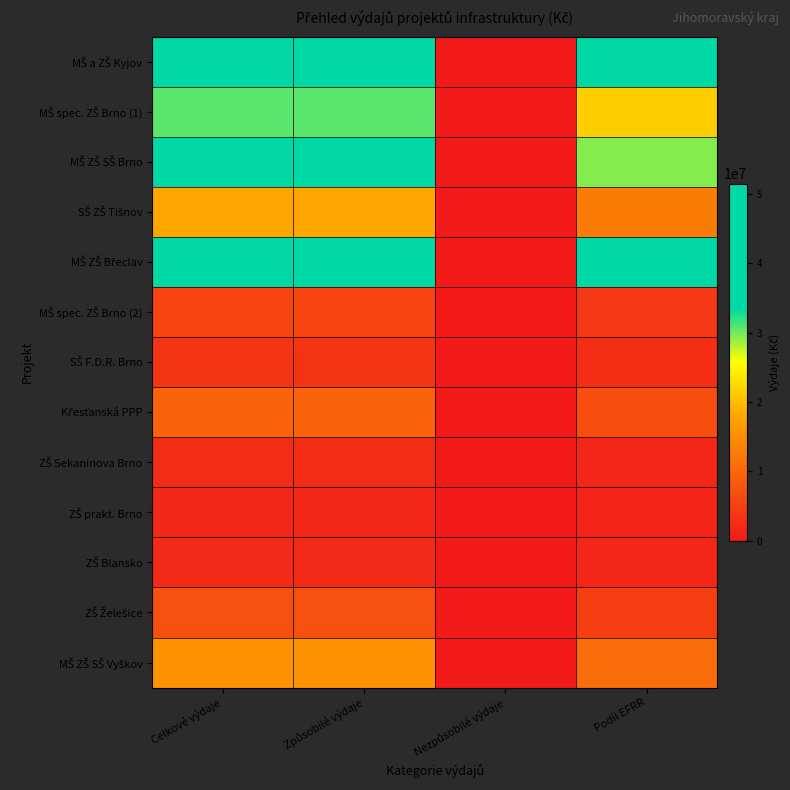

At which category is the sum across all series the highest?

Celkové výdaje